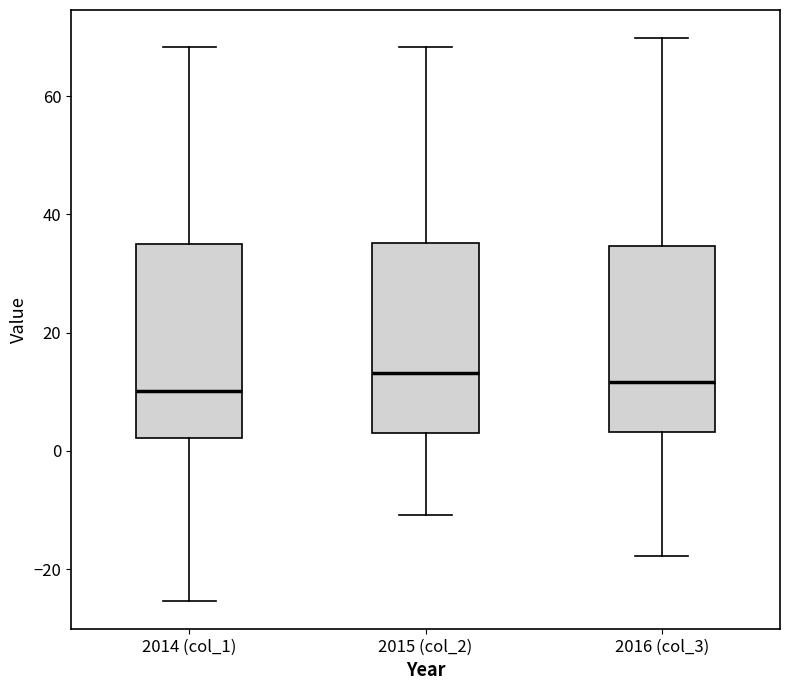

Where does the median line of the box for 2014 (col_1) sit on the y-axis? The values are not printed on the chart, so give them approximately, as read against the axis.

10